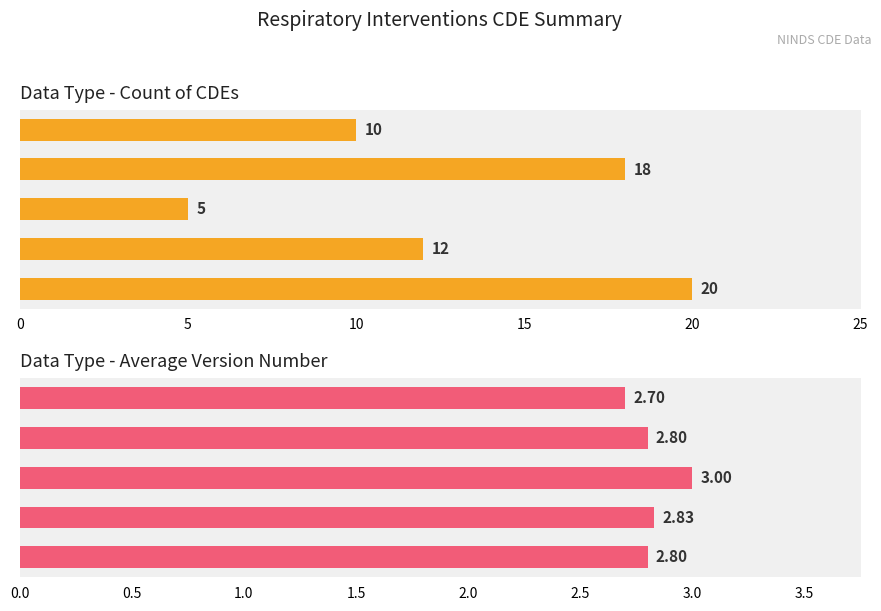

What is the average value of the Avg Version Number series?

2.8